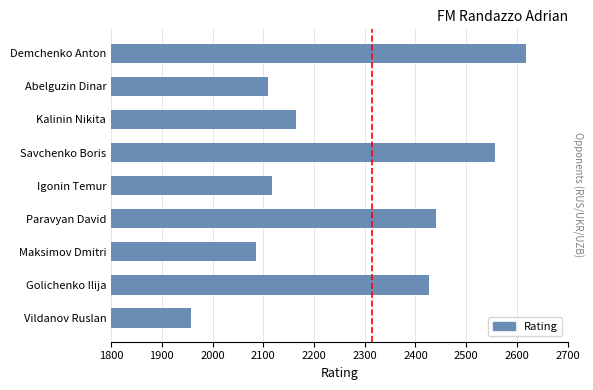

Reading top to bottom, transcribe all the data shown in this chart.

Demchenko Anton=2617	Abelguzin Dinar=2109	Kalinin Nikita=2164	Savchenko Boris=2556	Igonin Temur=2118	Paravyan David=2441	Maksimov Dmitri=2086	Golichenko Ilija=2426	Vildanov Ruslan=1958